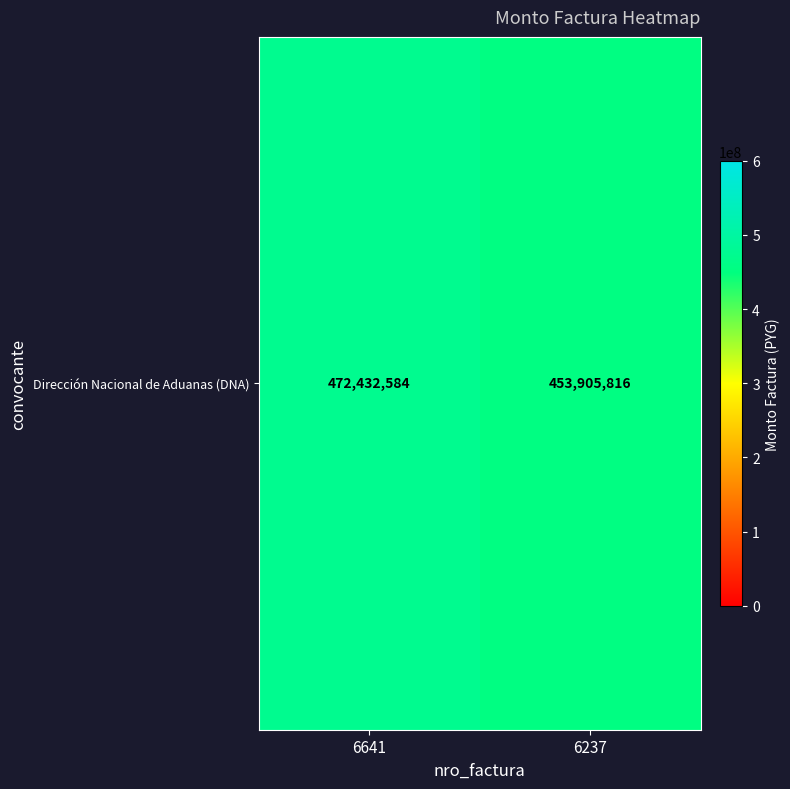

Where is the data nearest to the value 463169200?

6641